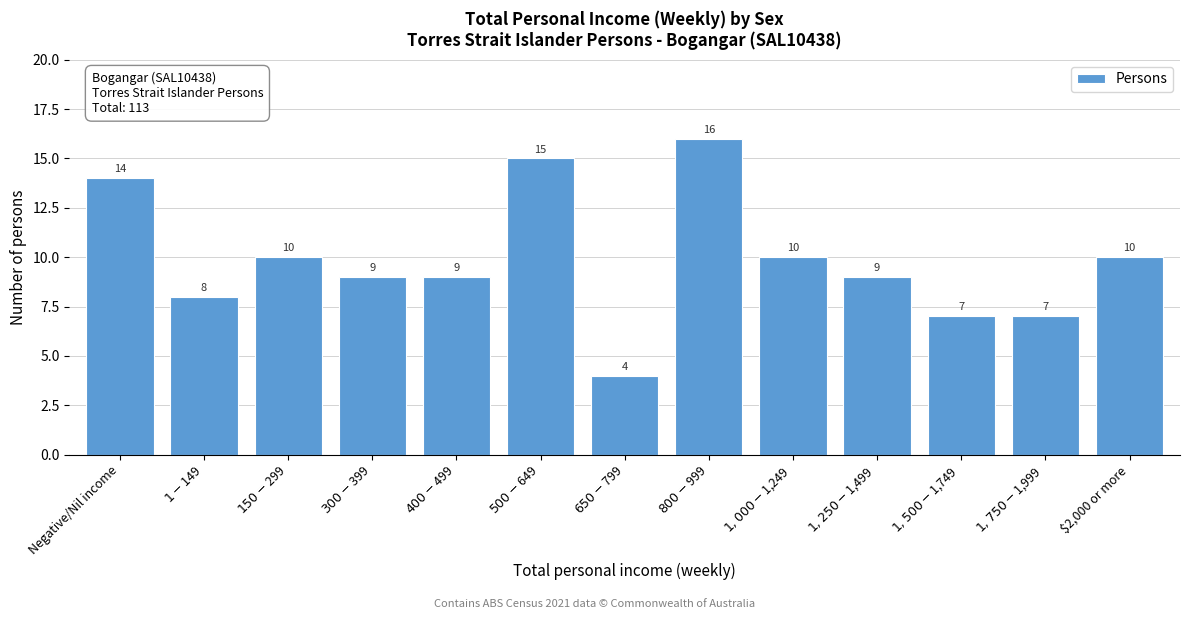

Reading left to right, what are all the values shown in this chart?

14	8	10	9	9	15	4	16	10	9	7	7	10